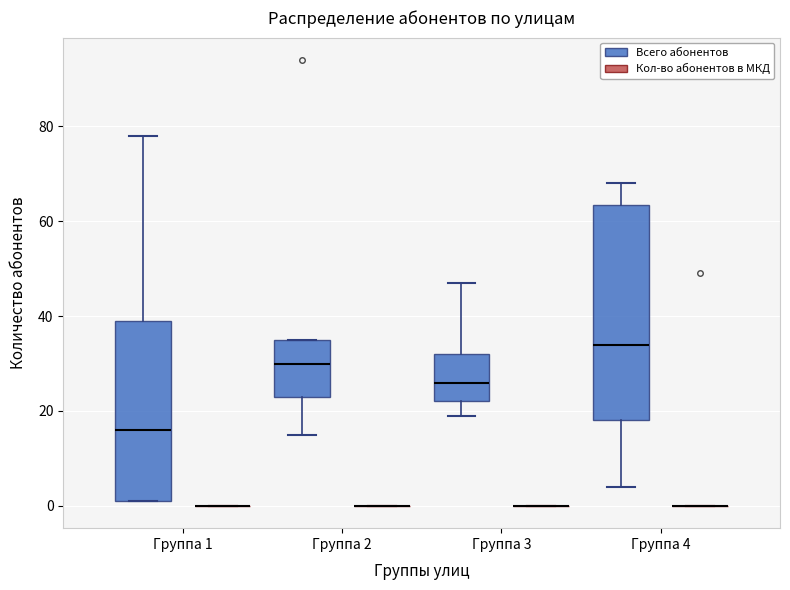

Reading left to right, read every box against the y-axis: the position of its median line, the range the box covers, and the ends of its whiskers. The values are not printed on the chart, so give them approximately, as read against the axis.

Группа 1 (Всего абонентов): median 16, box 2 to 40, whiskers 2 to 78
Группа 1 (Кол-во абонентов в МКД): box collapsed to a line at 0, whiskers 0 to 0
Группа 2 (Всего абонентов): median 30, box 24 to 36, whiskers 16 to 36
Группа 2 (Кол-во абонентов в МКД): box collapsed to a line at 0, whiskers 0 to 0
Группа 3 (Всего абонентов): median 26, box 22 to 32, whiskers 20 to 48
Группа 3 (Кол-во абонентов в МКД): box collapsed to a line at 0, whiskers 0 to 0
Группа 4 (Всего абонентов): median 34, box 18 to 64, whiskers 4 to 68
Группа 4 (Кол-во абонентов в МКД): box collapsed to a line at 0, whiskers 0 to 0